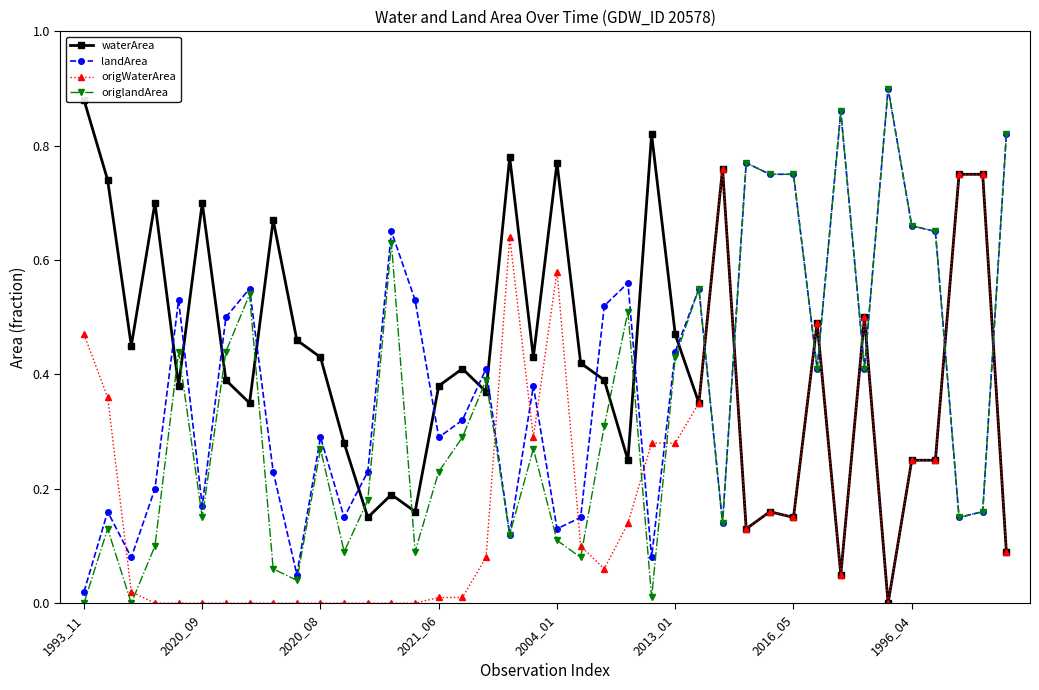

What is the highest value of the landArea series?

0.9